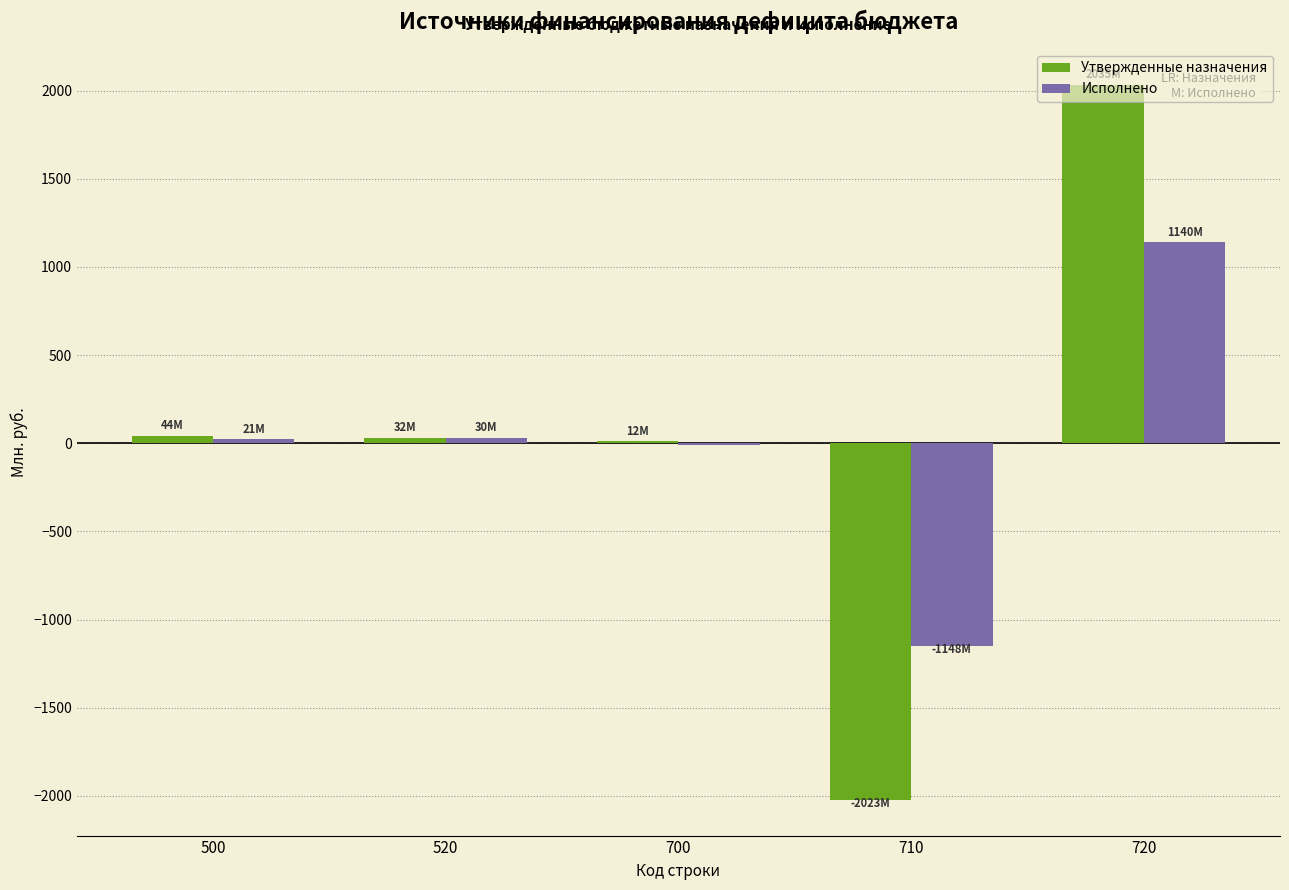

How many series are shown in this chart?

2